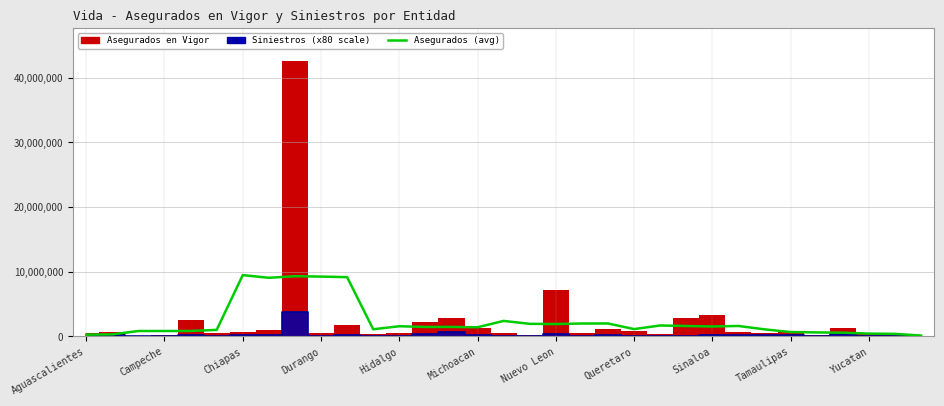

Where is Siniestros line nearest to the value 1877320?

14